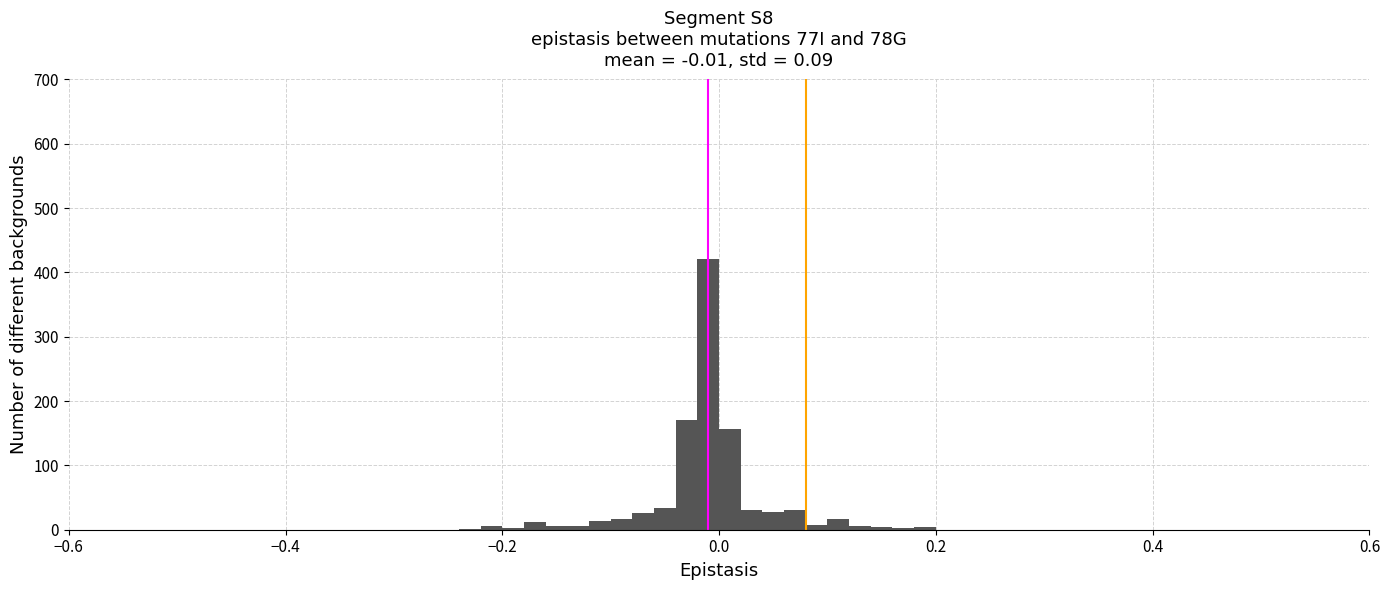

Around what value on the x-axis is the tallest bar? Give the approximate position of its centre, as read against the axis.

0.00